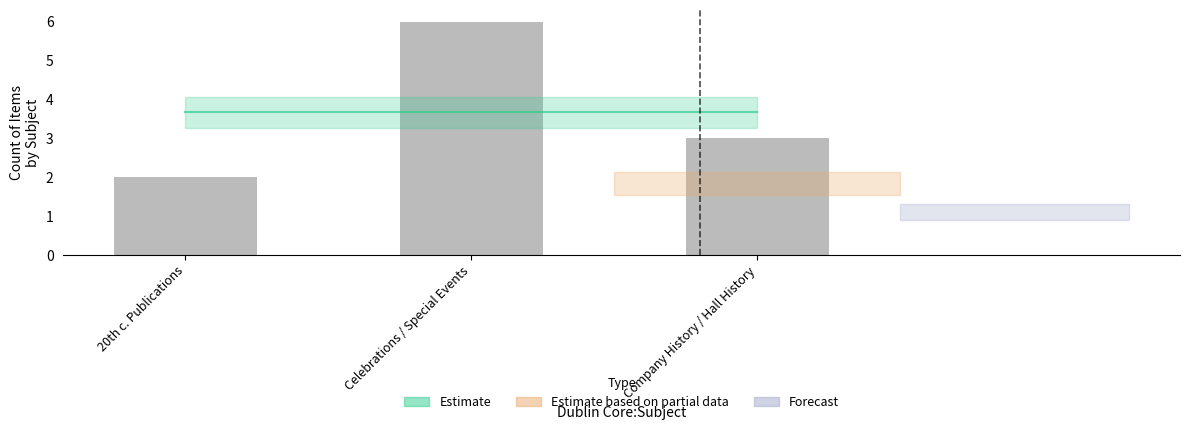

What value does the data have at Company History / Hall History?

3